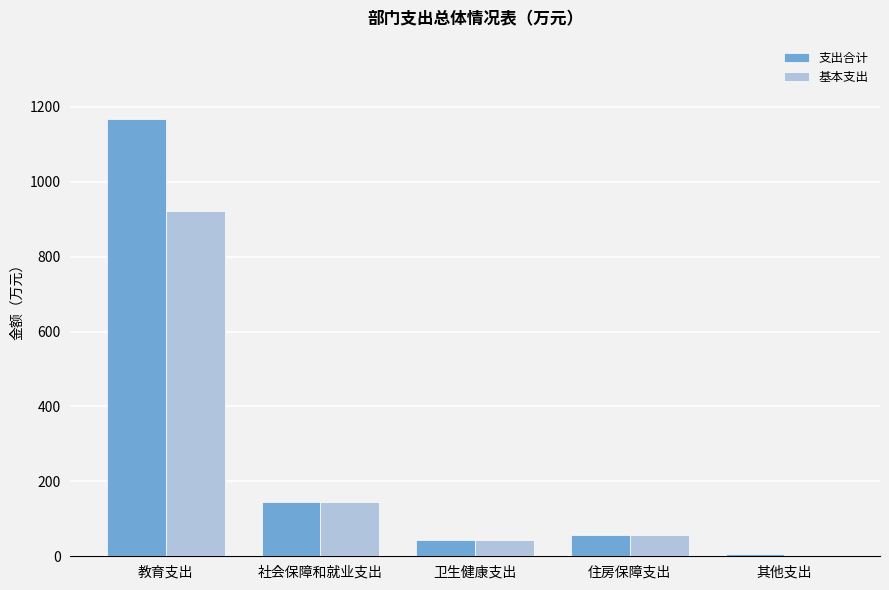

At which label does 基本支出 first exceed 56?

教育支出